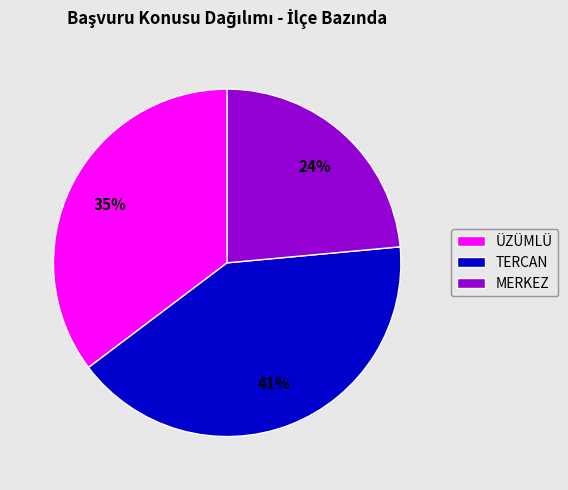

To the nearest percent, what is the difference between the ÜZÜMLÜ and TERCAN slice percentages?

6%